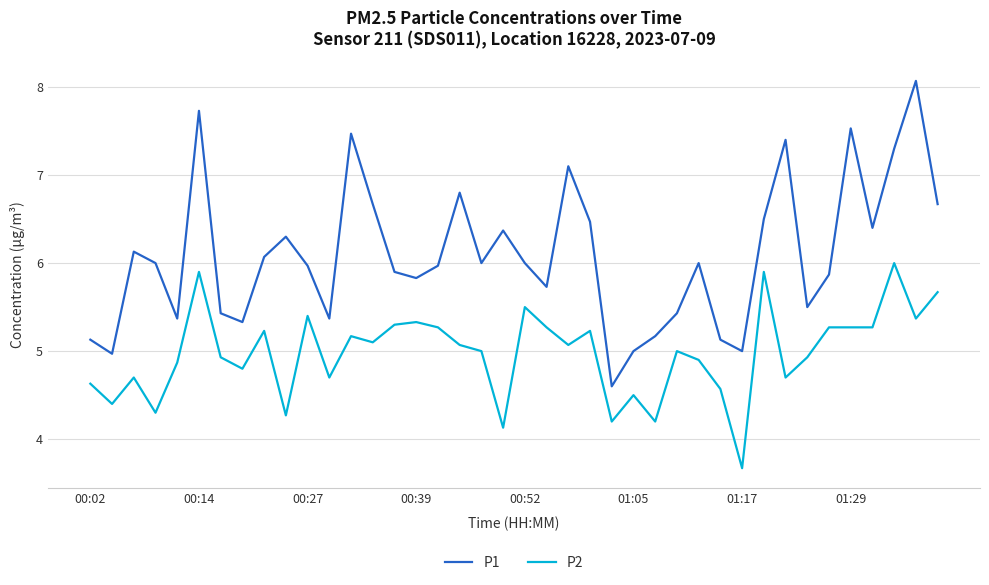

How many lines are shown in the chart?

2